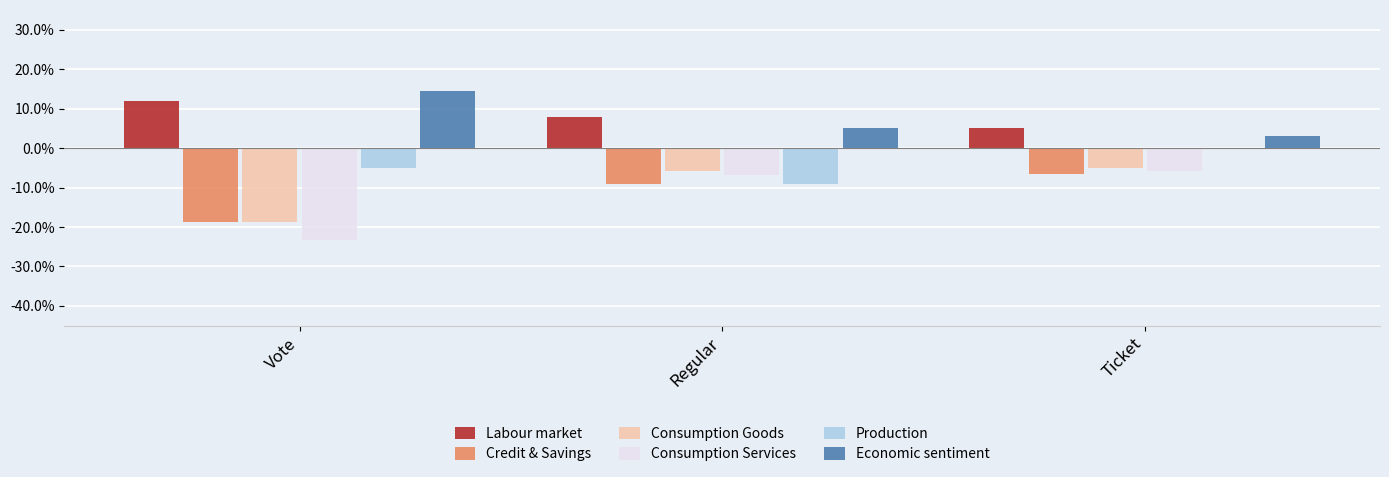

What are all the series names shown in the legend?

Labour market, Credit & Savings, Consumption Goods, Consumption Services, Production, Economic sentiment